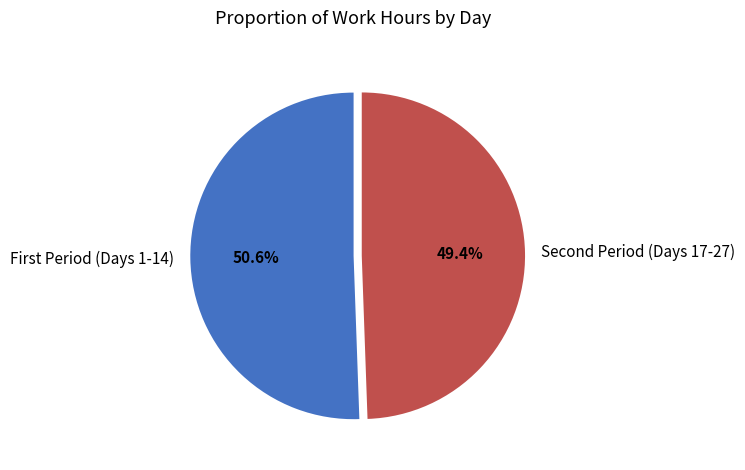

How many segments does this pie chart have?

2